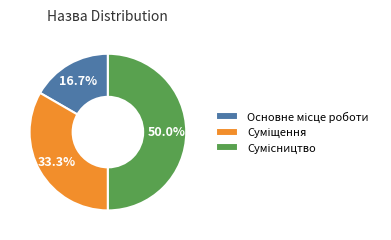

To the nearest percent, what is the difference between the largest and smallest slice percentages?

33%